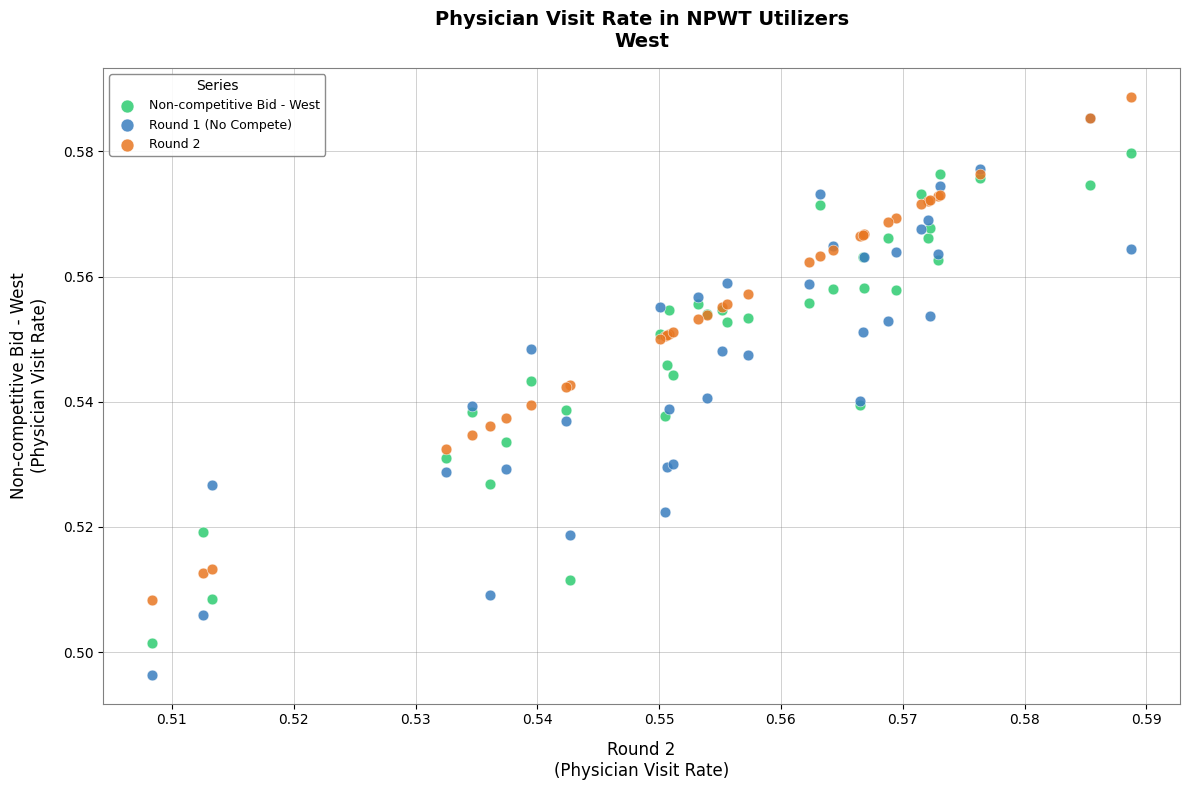

Which series reaches the minimum Y coordinate?

Round 1 (No Compete)